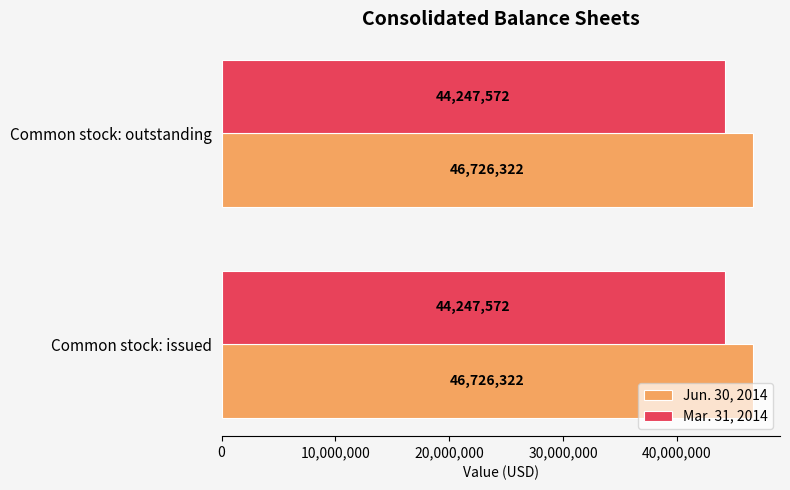

Is the value of Jun. 30, 2014 at Common stock: outstanding greater than the value of Mar. 31, 2014 at Common stock: outstanding?

Yes